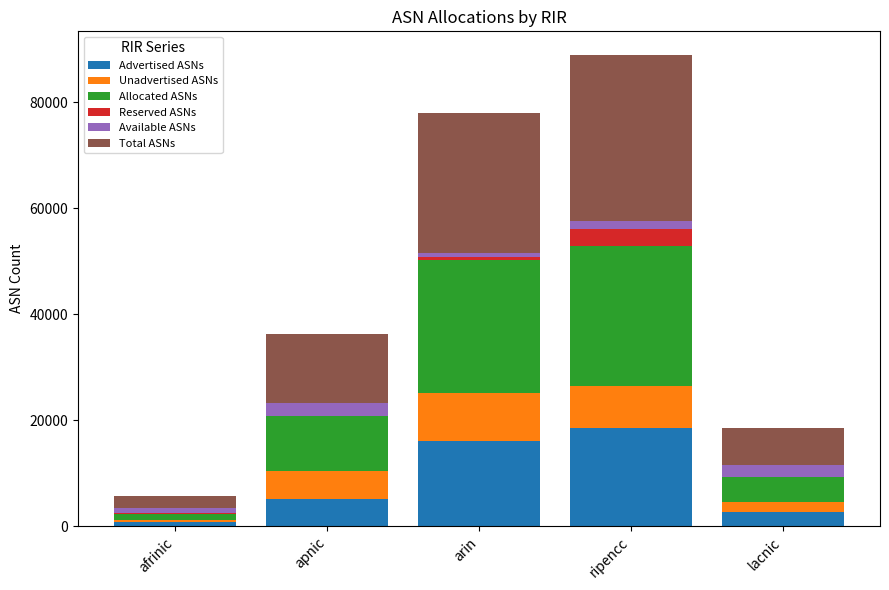

How many data points does each series have?

5